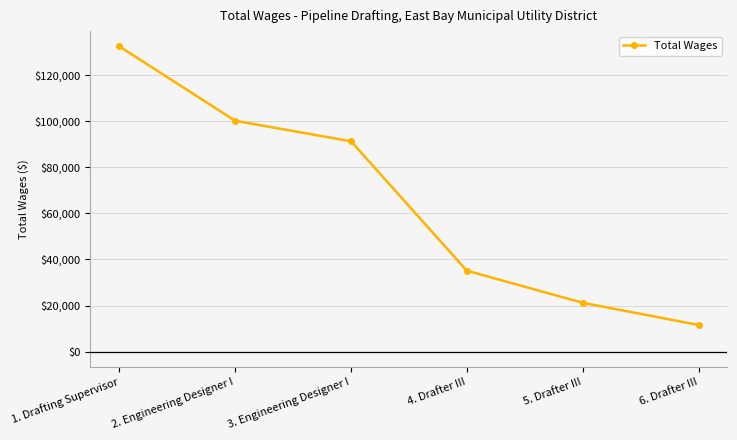

True or false: the data shows 232833 at 1. Drafting Supervisor.

False